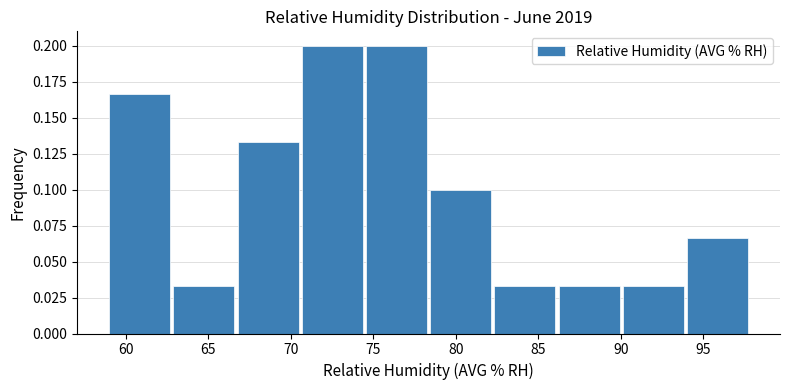

How tall is the bar that spans 86.0 to 90.0 on the x-axis? Neither the bar edges nor the heights are printed on the chart, so give them approximately, as read against the axes.

0.035